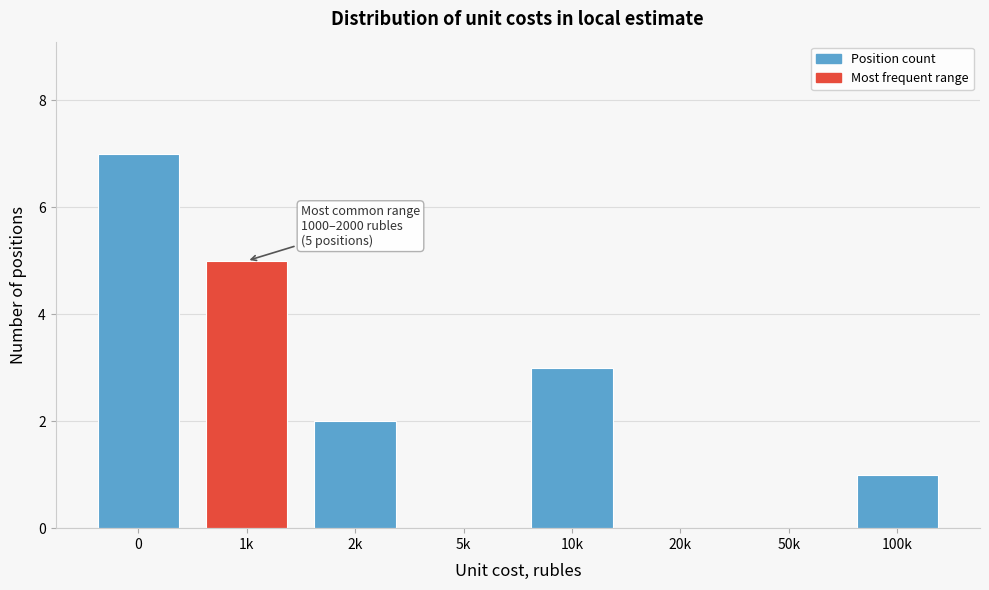

Reading right to left, transcribe all the data shown in this chart.

100k=1	50k=0	20k=0	10k=3	5k=0	2k=2	1k=5	0=7